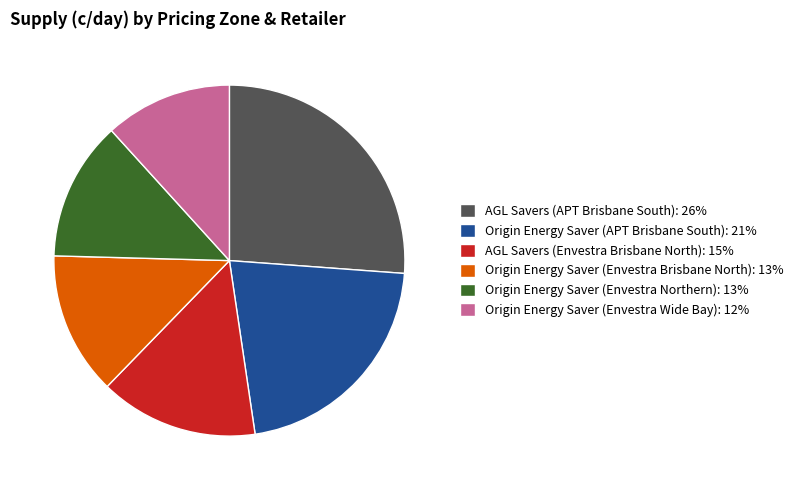

What is the ratio of the value at Origin Energy Saver (APT Brisbane South): 21% to the value at Origin Energy Saver (Envestra Northern): 13%?

1.7